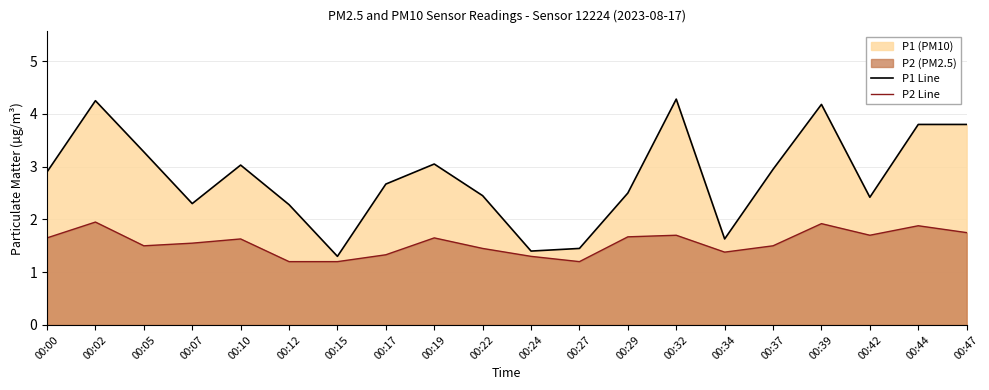

Between 00:19 and 00:34, which series saw the biggest shift?

P1 Line